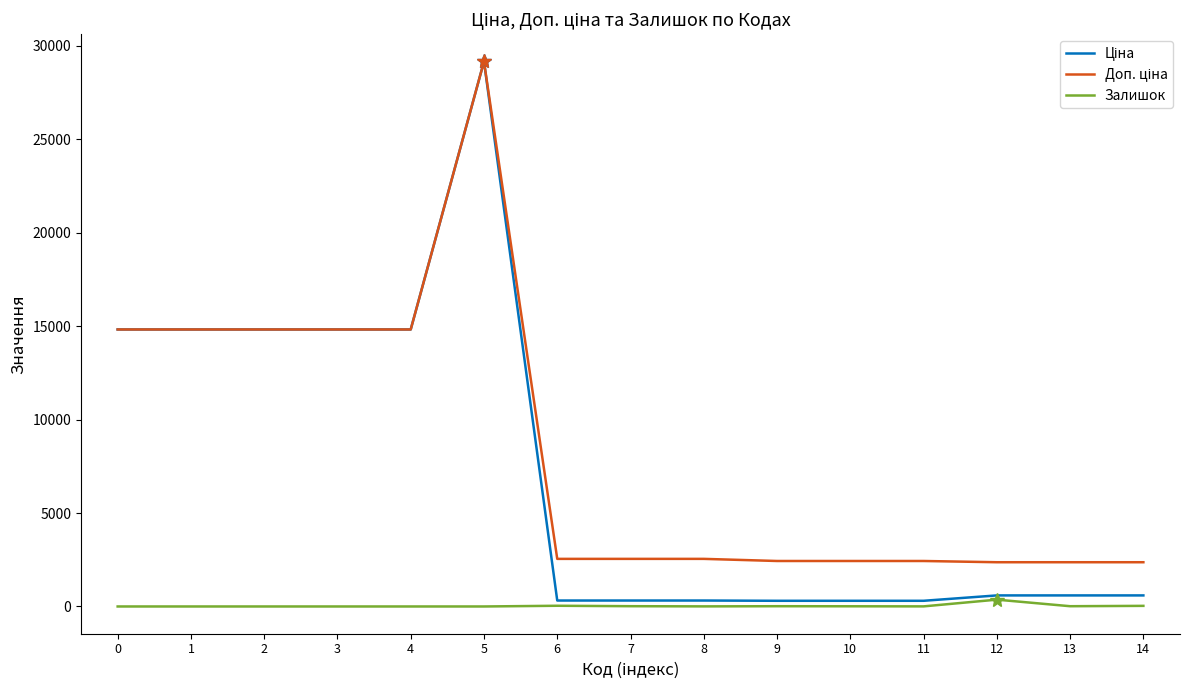

At which category is the sum across all series the highest?

5